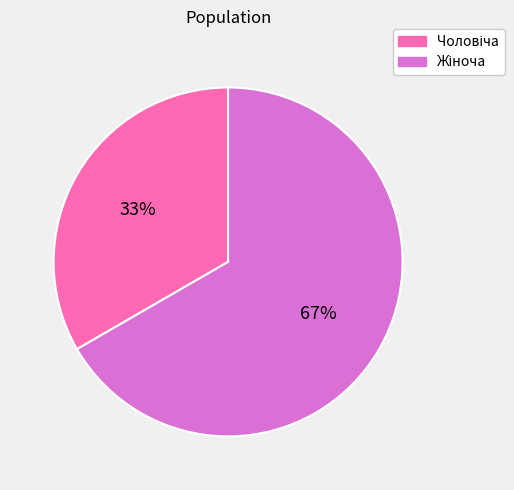

To the nearest percent, what is the average slice percentage?

50%